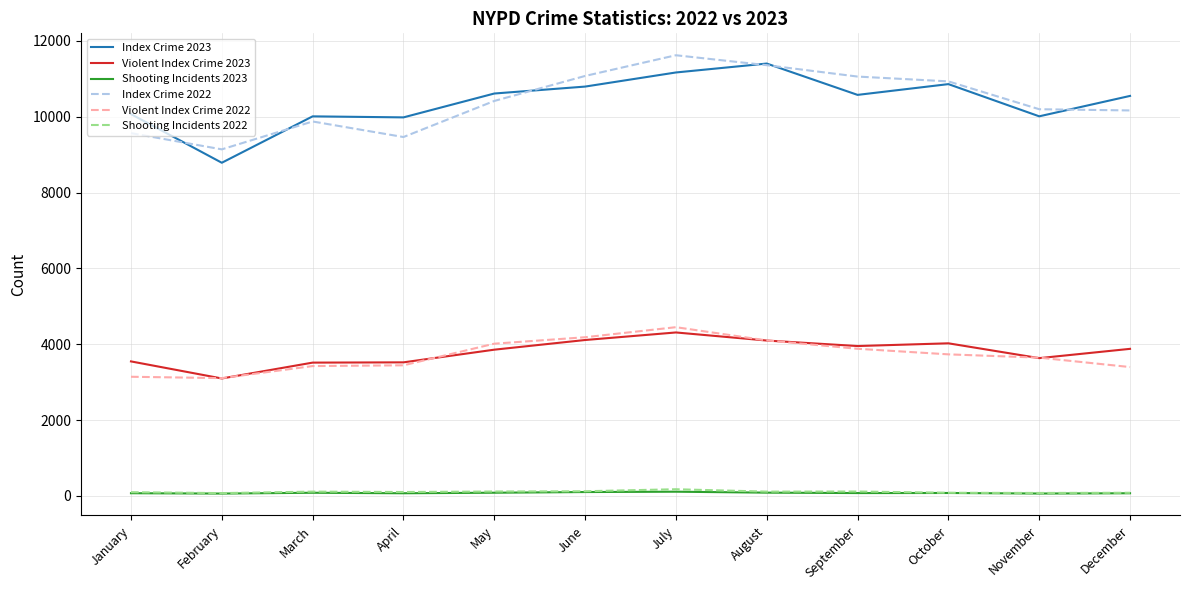

Is the value of Shooting Incidents 2022 at May greater than the value of Index Crime 2022 at December?

No